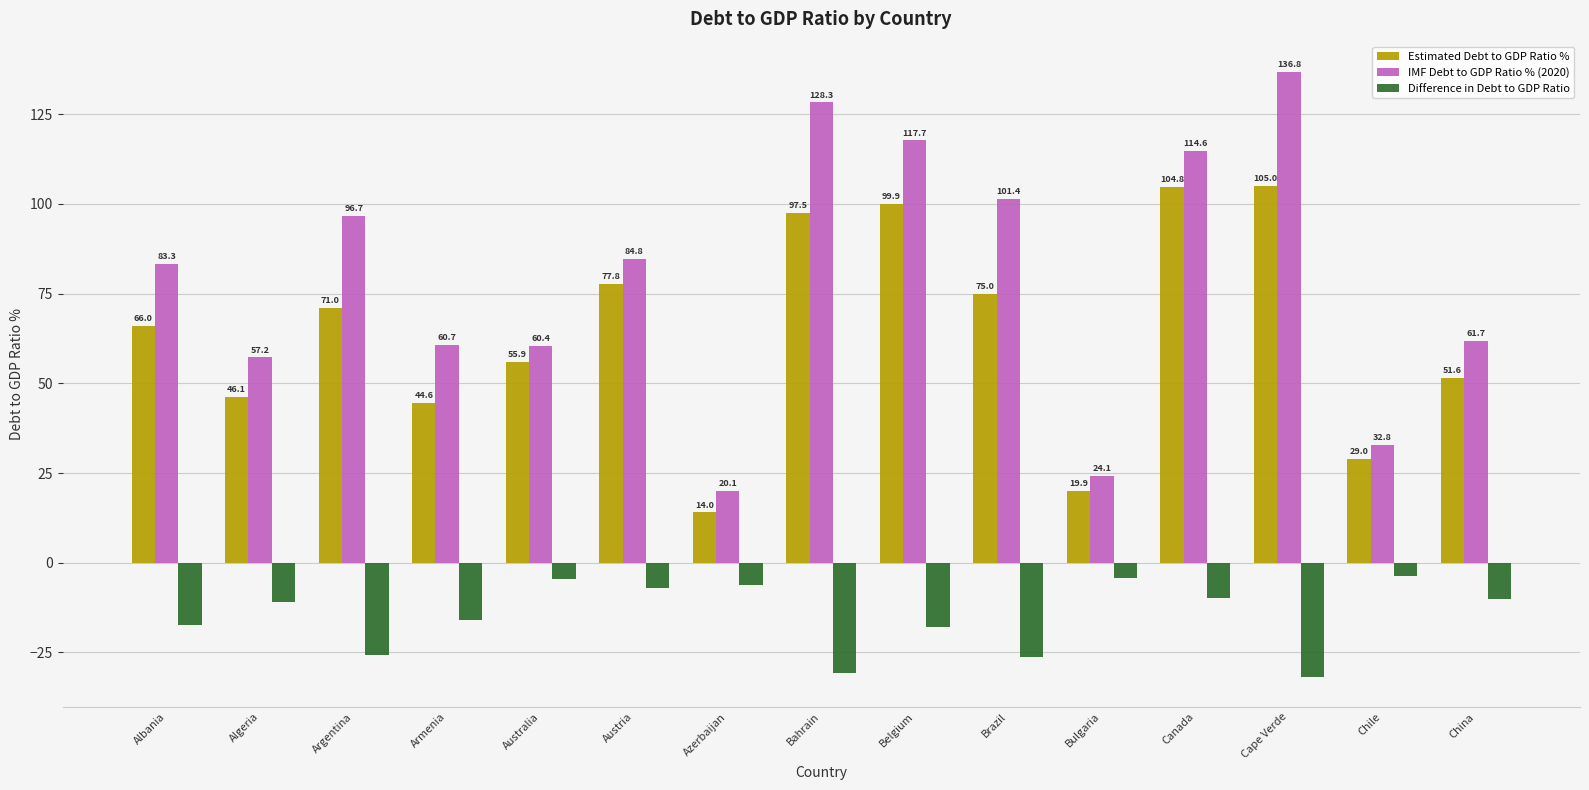

Are the bars grouped side by side (vs. stacked)?

Yes